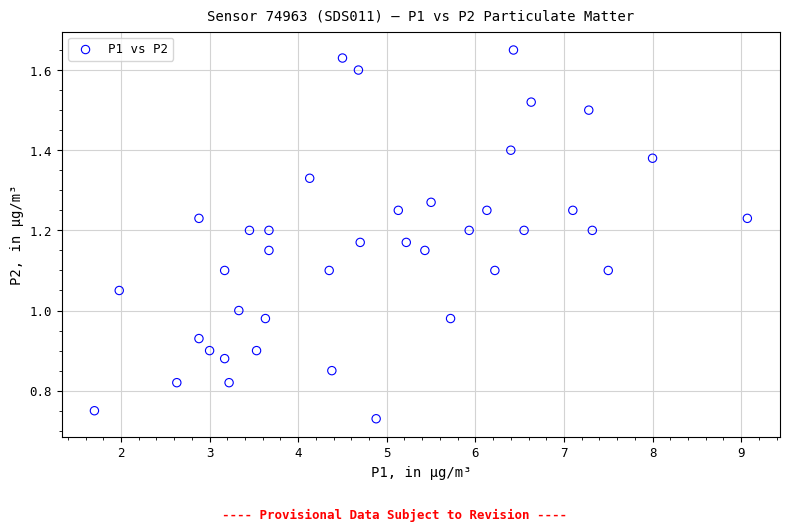

What is the range of X values (max minus min)?

7.4